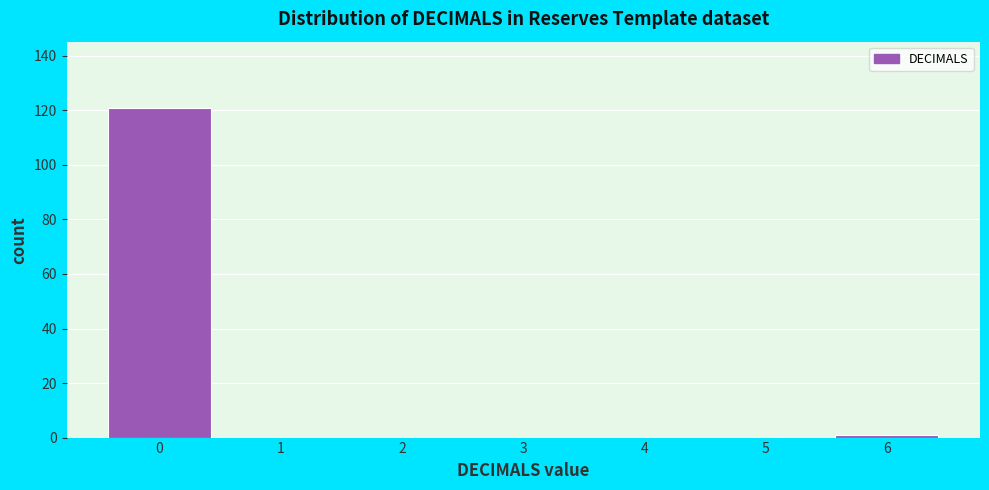

Reading left to right, transcribe this chart: for each bar, give the range it covers on the x-axis and its height. The values are not printed on the chart, so give them approximately, as read against the axis.

-0.5 to 0.5: 122
0.5 to 1.5: 0
1.5 to 2.5: 0
2.5 to 3.5: 0
3.5 to 4.5: 0
4.5 to 5.5: 0
5.5 to 6.5: under 2